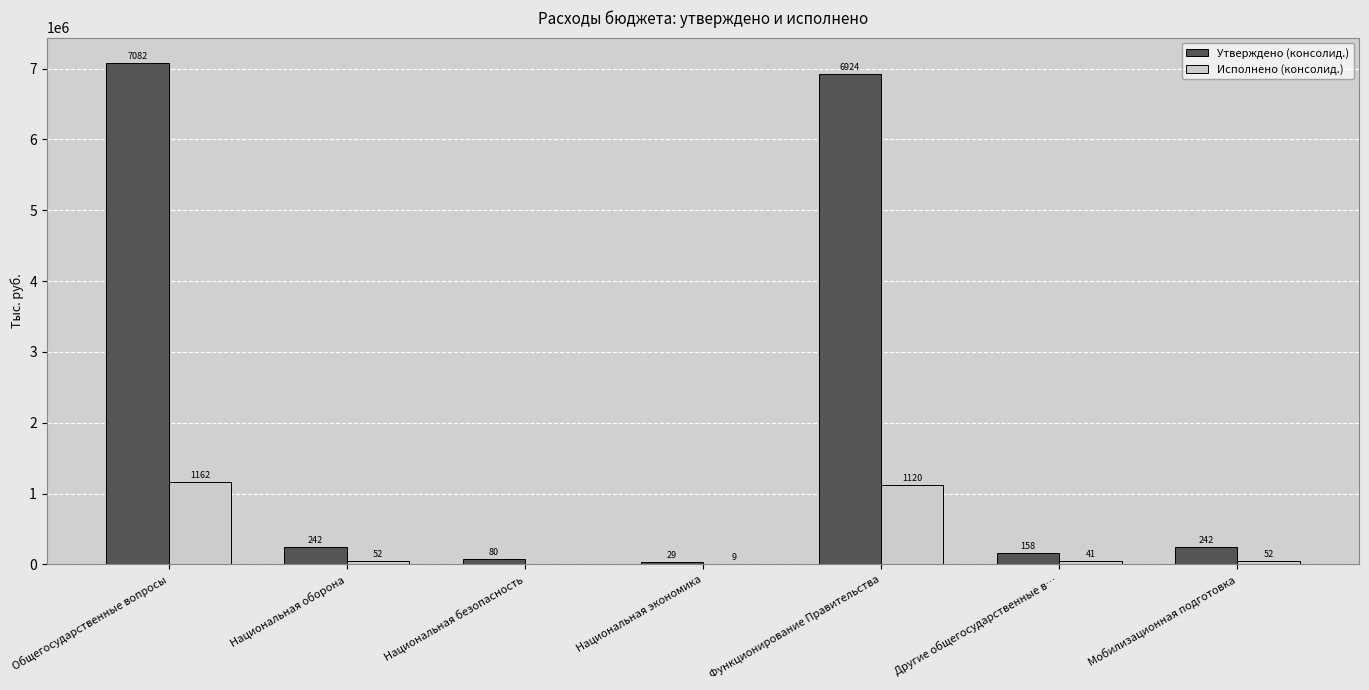

Are the bars grouped side by side (vs. stacked)?

Yes